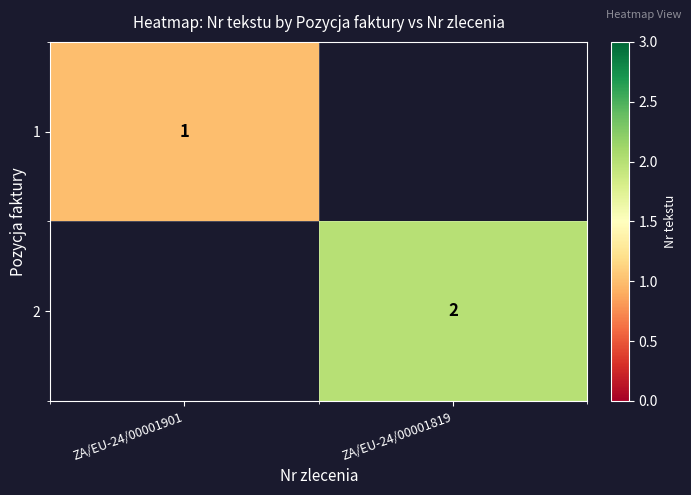

Is it true that 2 equals 2 at ZA/EU-24/00001819?

True